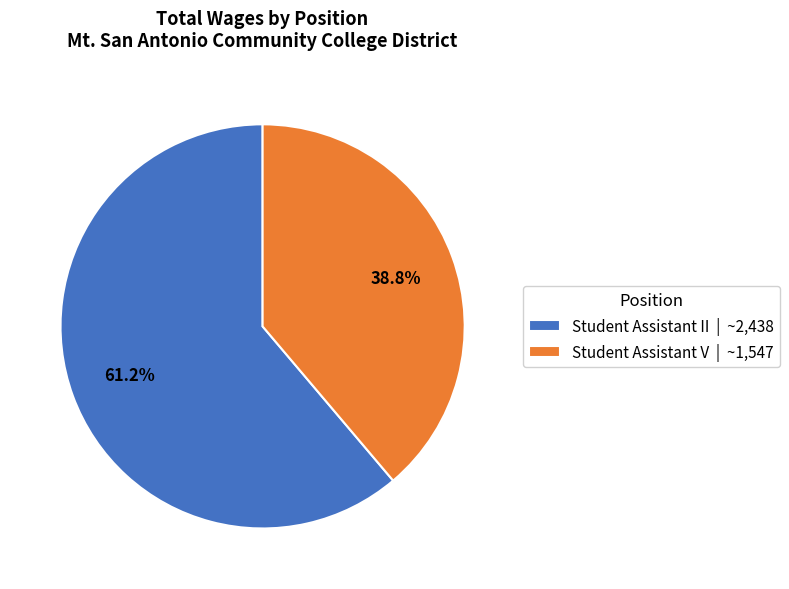

Which slice is the largest?

Student Assistant II